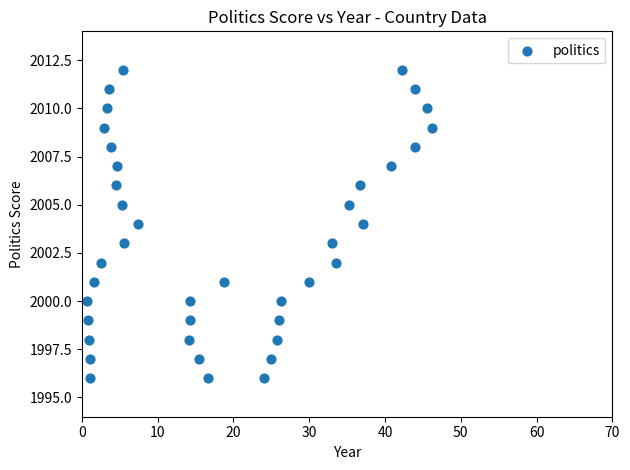

What is the range of Y values (max minus min)?

16